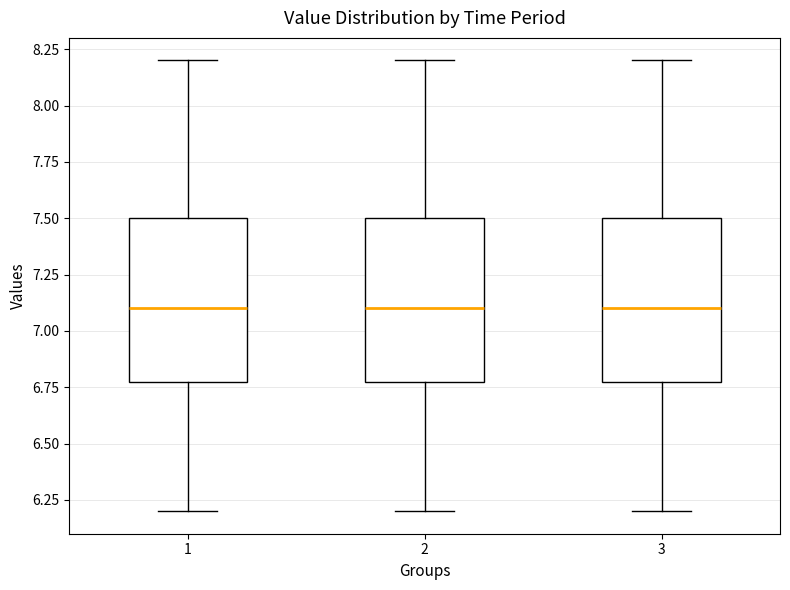

Where does the median line of the box at x = 3 sit on the y-axis? The values are not printed on the chart, so give them approximately, as read against the axis.

7.10